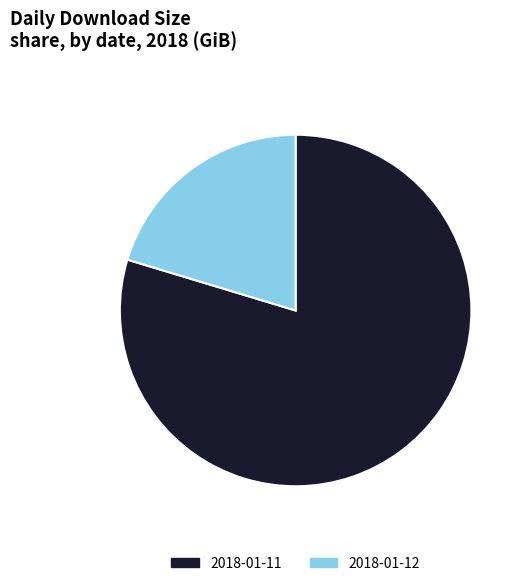

Which slice represents more than half of the pie?

2018-01-11